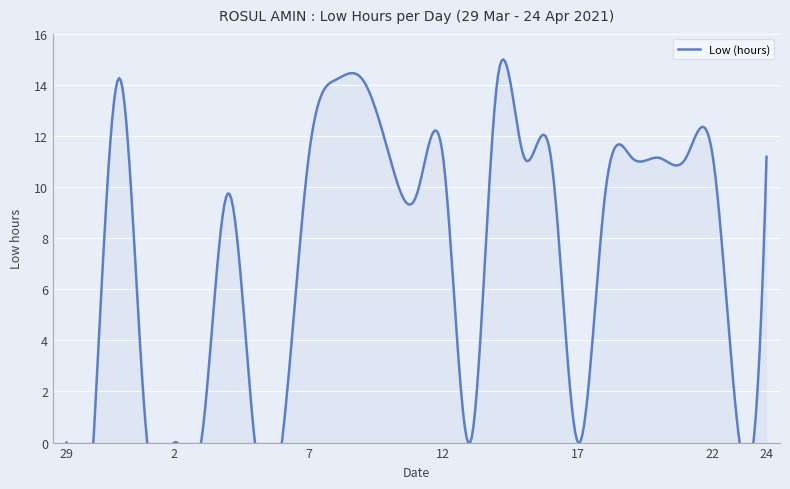

What is the sum of the values at 22 and 11?

20.9